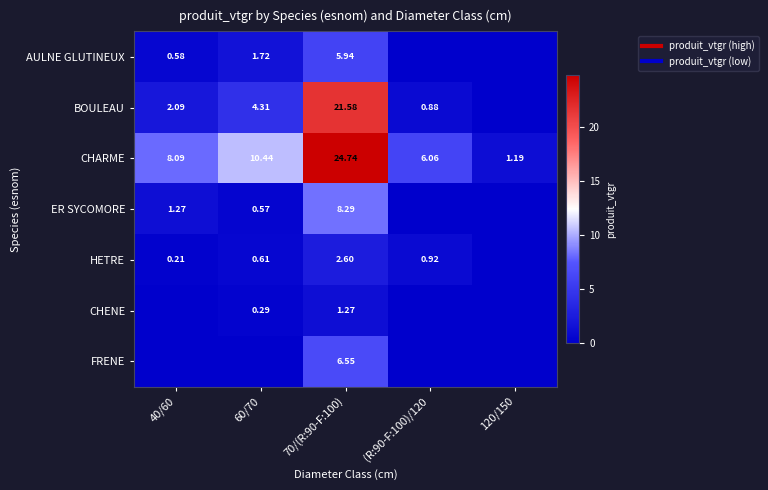

The ER SYCOMORE series shows 0.0 at (R:90-F:100)/120. True or false?

True